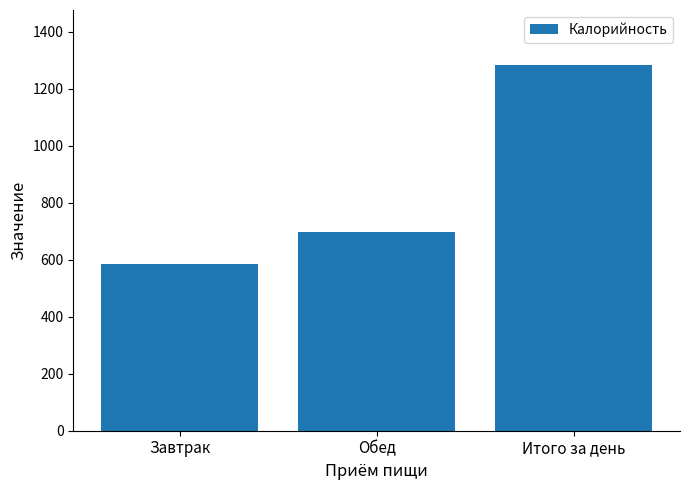

What is the sum of all values?

2568.5